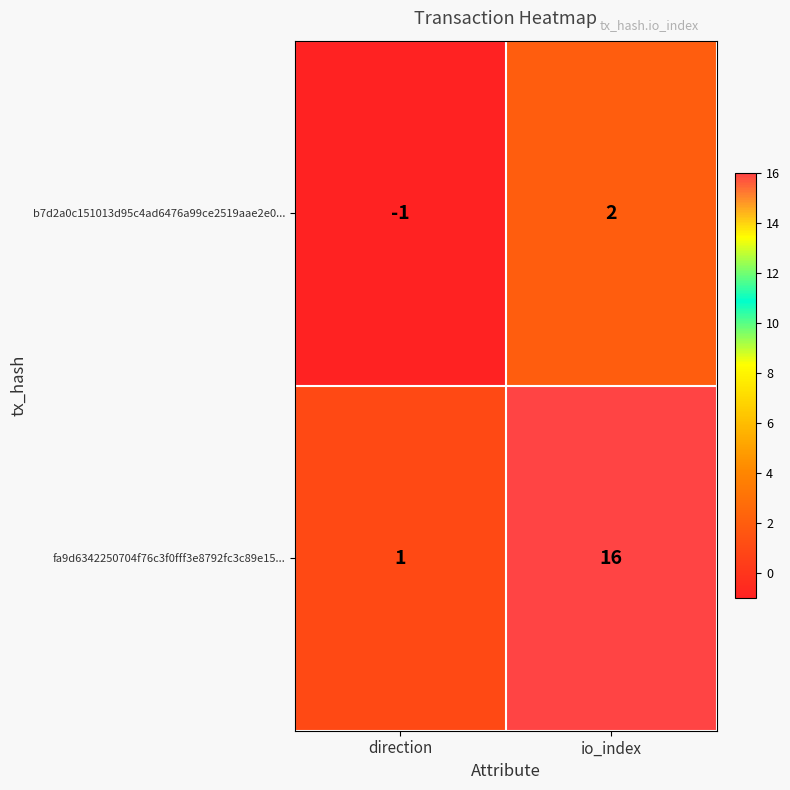

Reading left to right, list all the values displayed in this chart.

b7d2a0c151013d95c4ad6476a99ce2519aae2e0...: -1	2
fa9d6342250704f76c3f0fff3e8792fc3c89e15...: 1	16